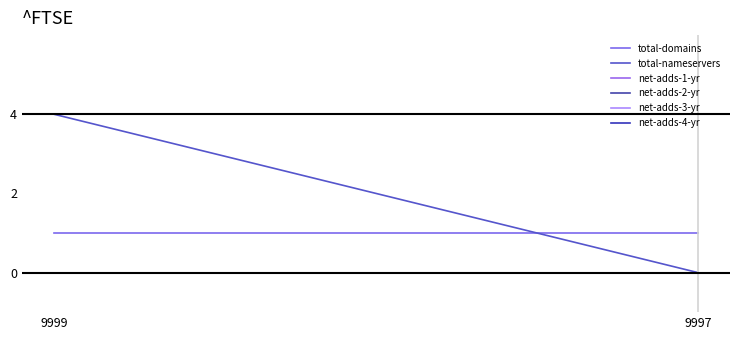

Which series has the largest range (max minus min)?

total-nameservers